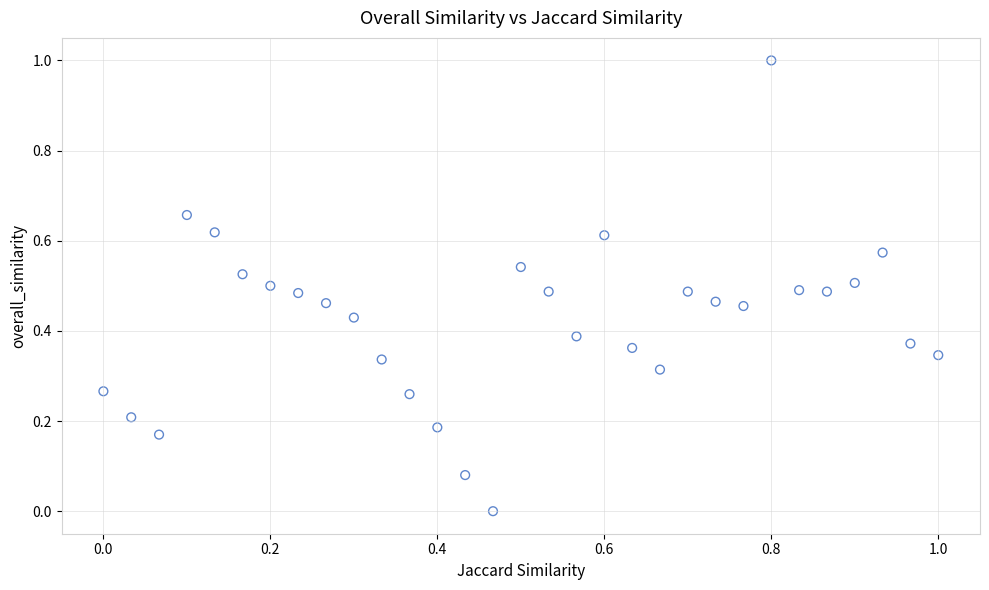

What is the range of X values (max minus min)?

1.0